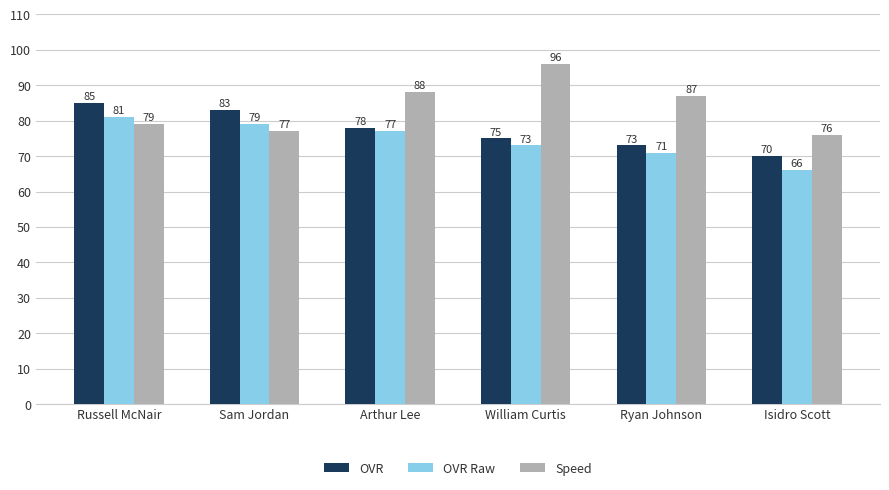

How many values in the OVR Raw series are below 77?

3